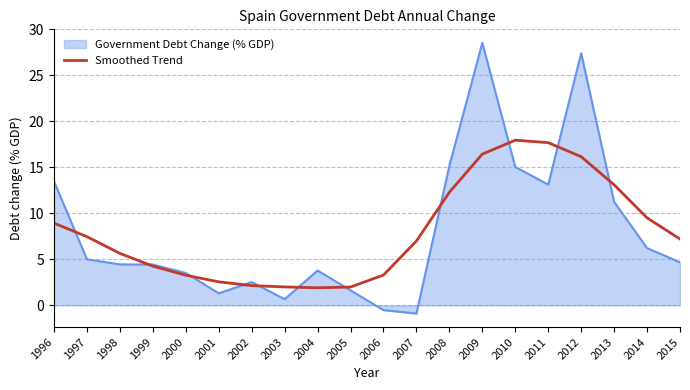

Is the value of Smoothed Trend at 2009 greater than the value of Government Debt Change (% GDP) at 2002?

Yes